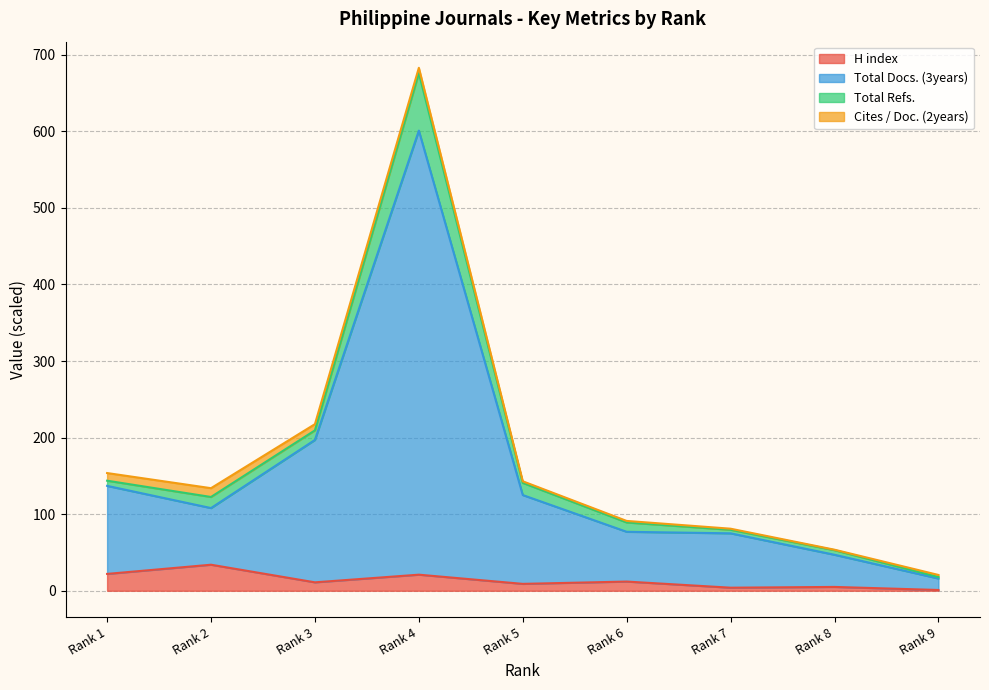

What is the value of the Total Docs. (3years) point at the 8th from the left?

47